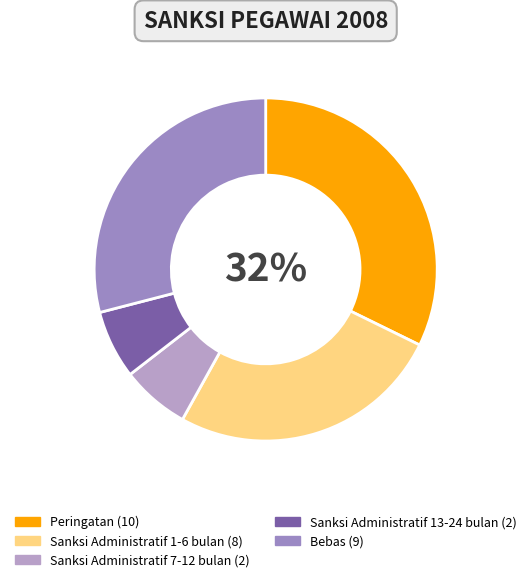

Count the number of slices in the pie.

5